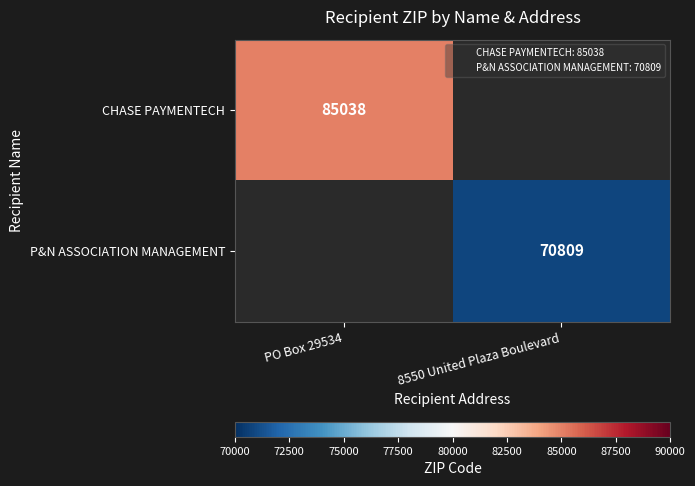

The value of CHASE PAYMENTECH at PO Box 29534 is 85038. True or false?

True